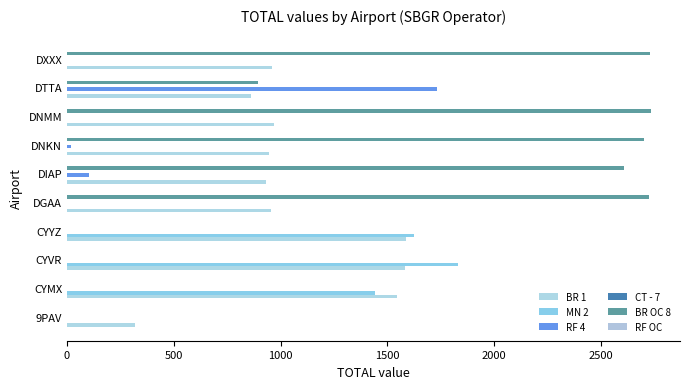

Are the bars horizontal?

Yes